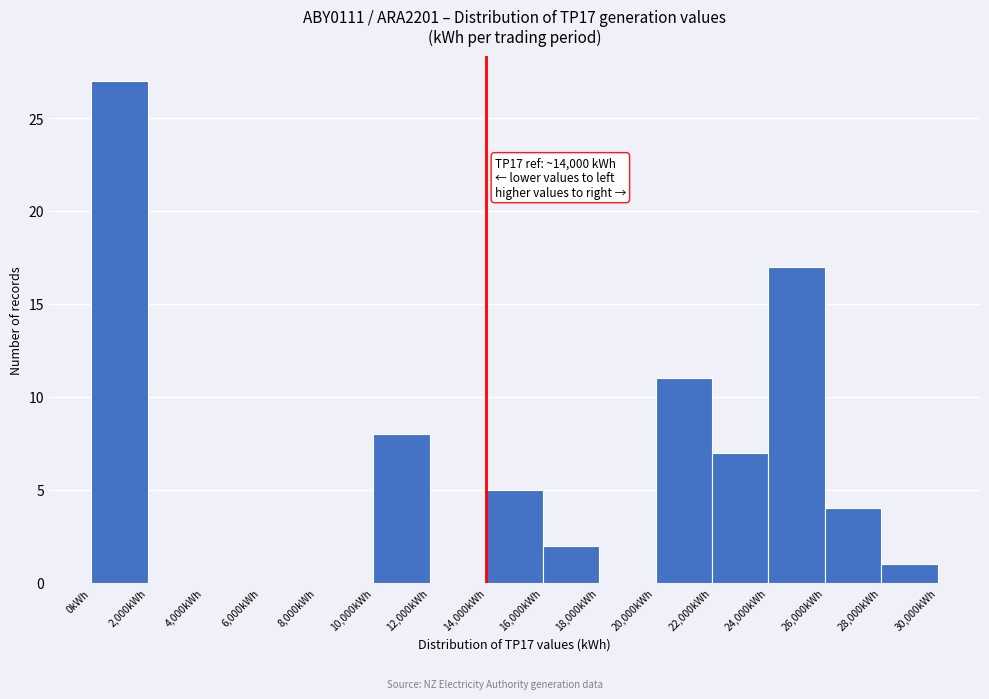

Over which range of the x-axis is the bar tallest?

0 to 2000